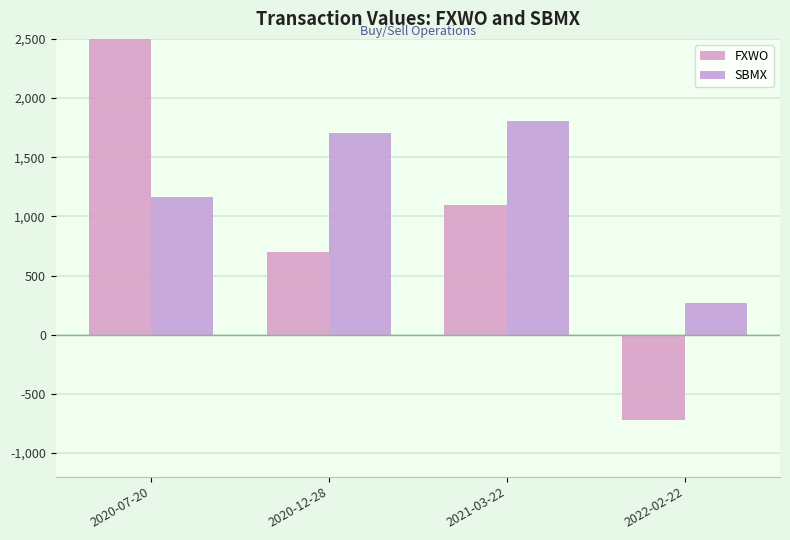

At which label does SBMX reach its peak?

2021-03-22